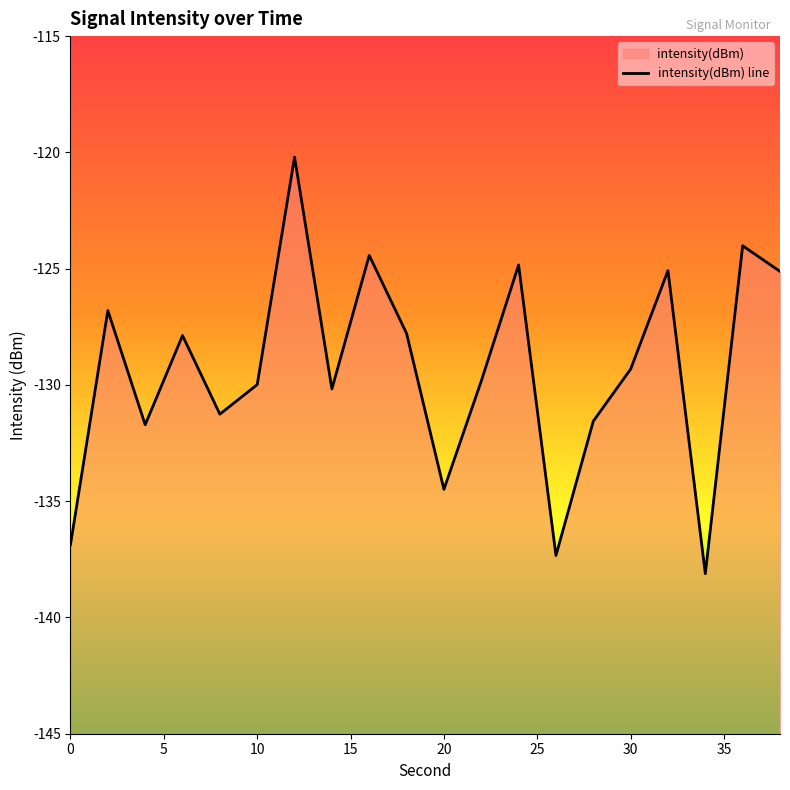

Reading right to left, what are all the values shown in this chart?

-125.1	-124.0	-138.1	-125.1	-129.3	-131.6	-137.3	-124.8	-129.8	-134.5	-127.8	-124.4	-130.2	-120.2	-130.0	-131.3	-127.9	-131.7	-126.8	-136.9